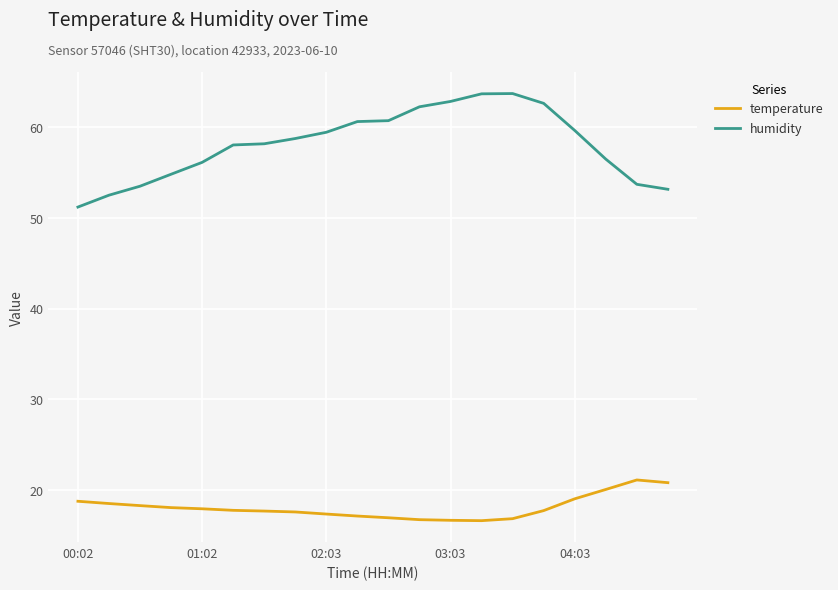

What is the lowest value of the humidity series?

51.2